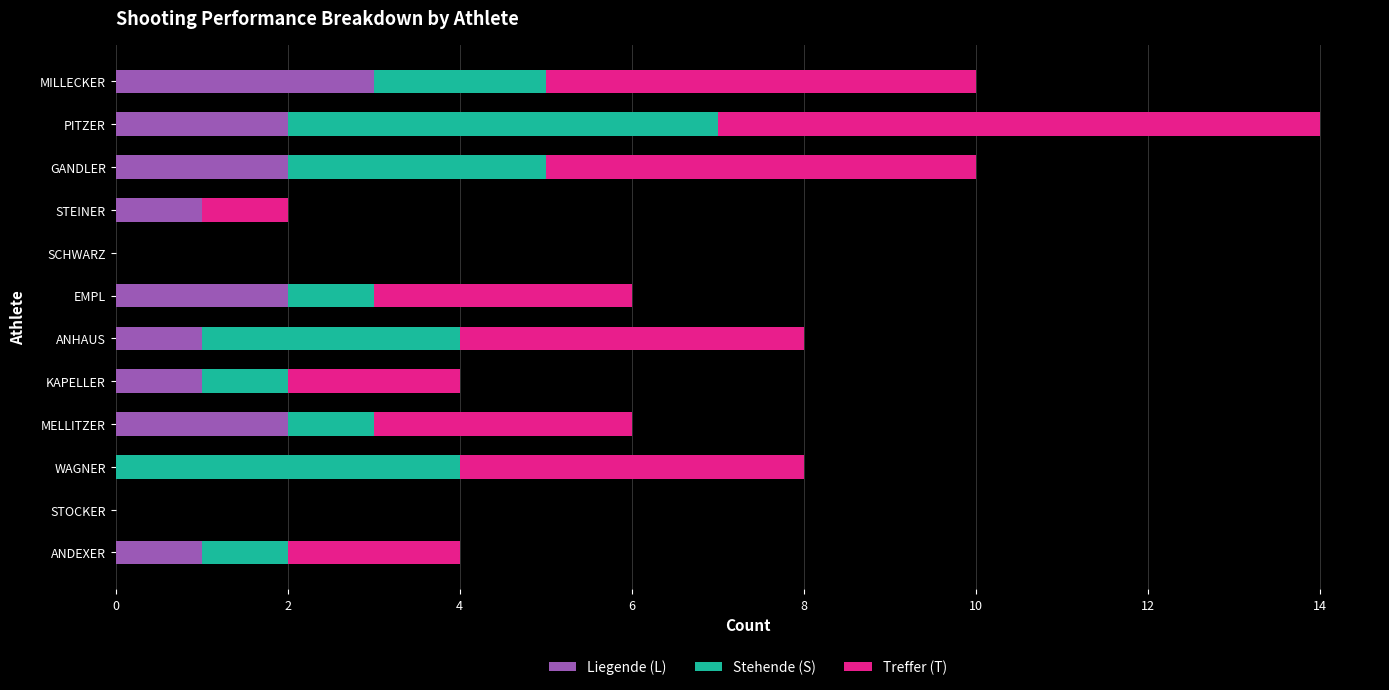

Is it true that Liegende (L) equals 2 at KAPELLER?

False